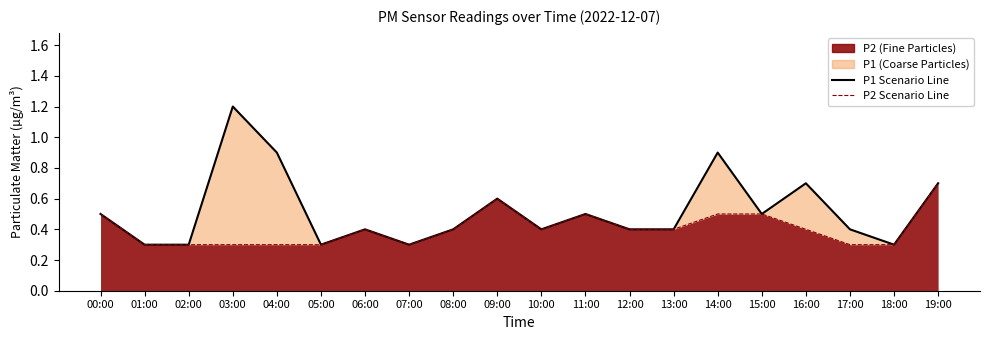

True or false: P2 Scenario Line and P1 Scenario Line cross at least once.

False